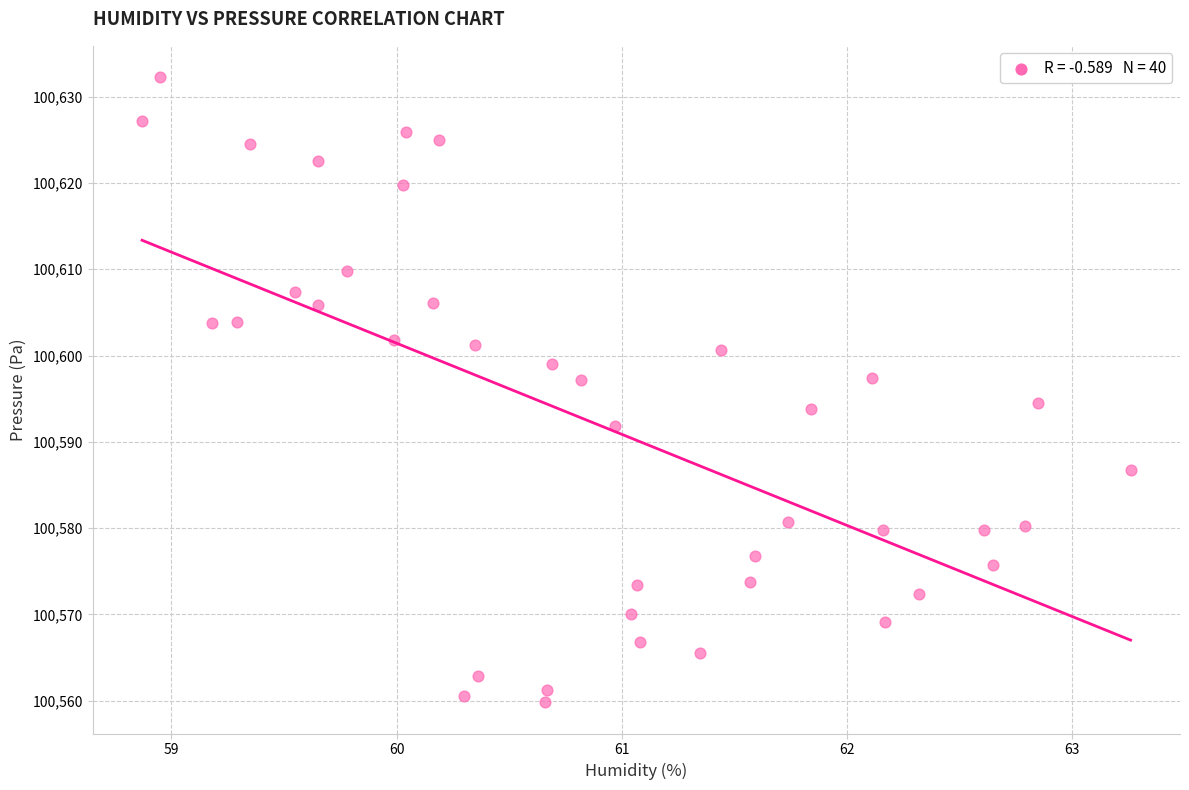

What is the range of Y values (max minus min)?

72.5